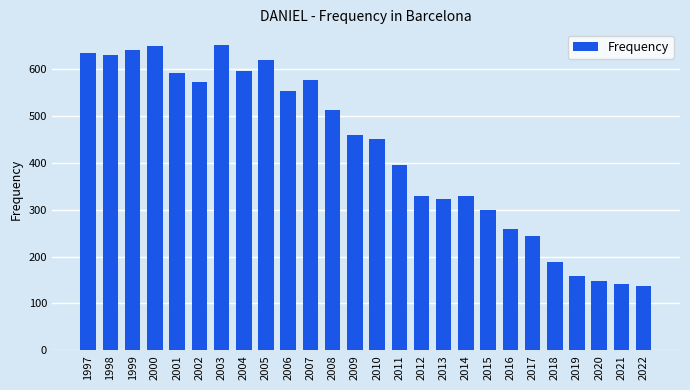

The chart shows a value of 159 at 2019. True or false?

True